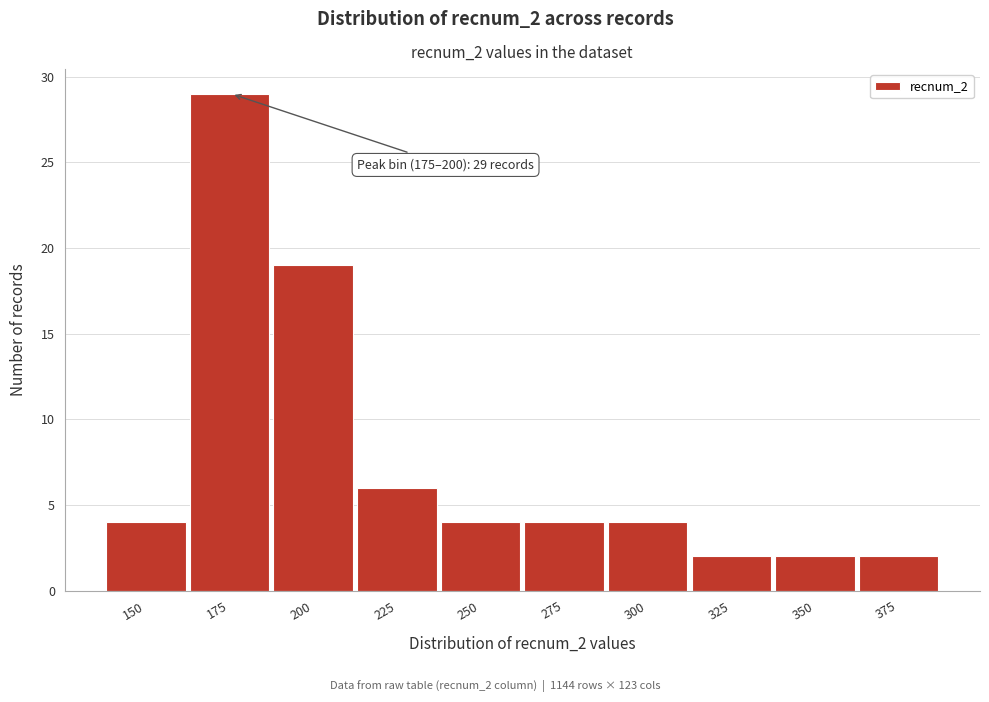

Reading left to right, what are all the values shown in this chart?

4	29	19	6	4	4	4	2	2	2